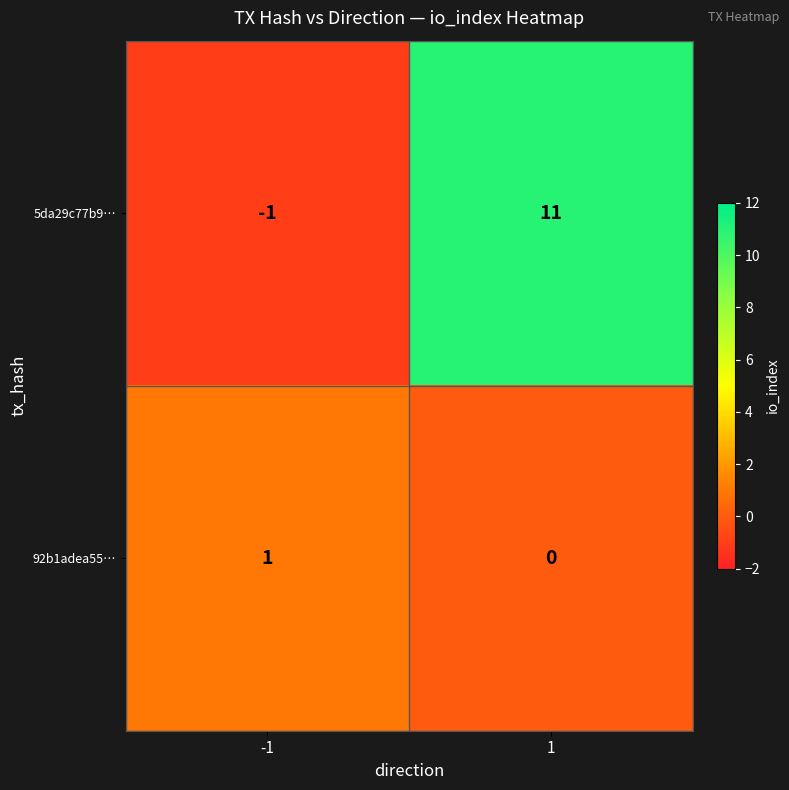

The 92b1adea55… series shows -1 at 1. True or false?

False